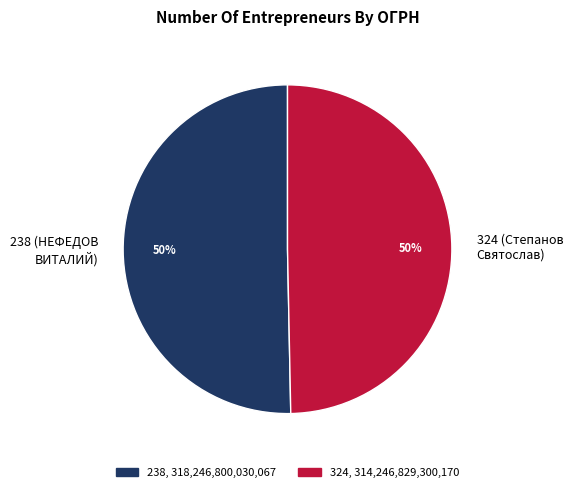

What is the ratio of the value at 324 (Степанов Святослав) to the value at 238 (НЕФЕДОВ ВИТАЛИЙ)?

1.0